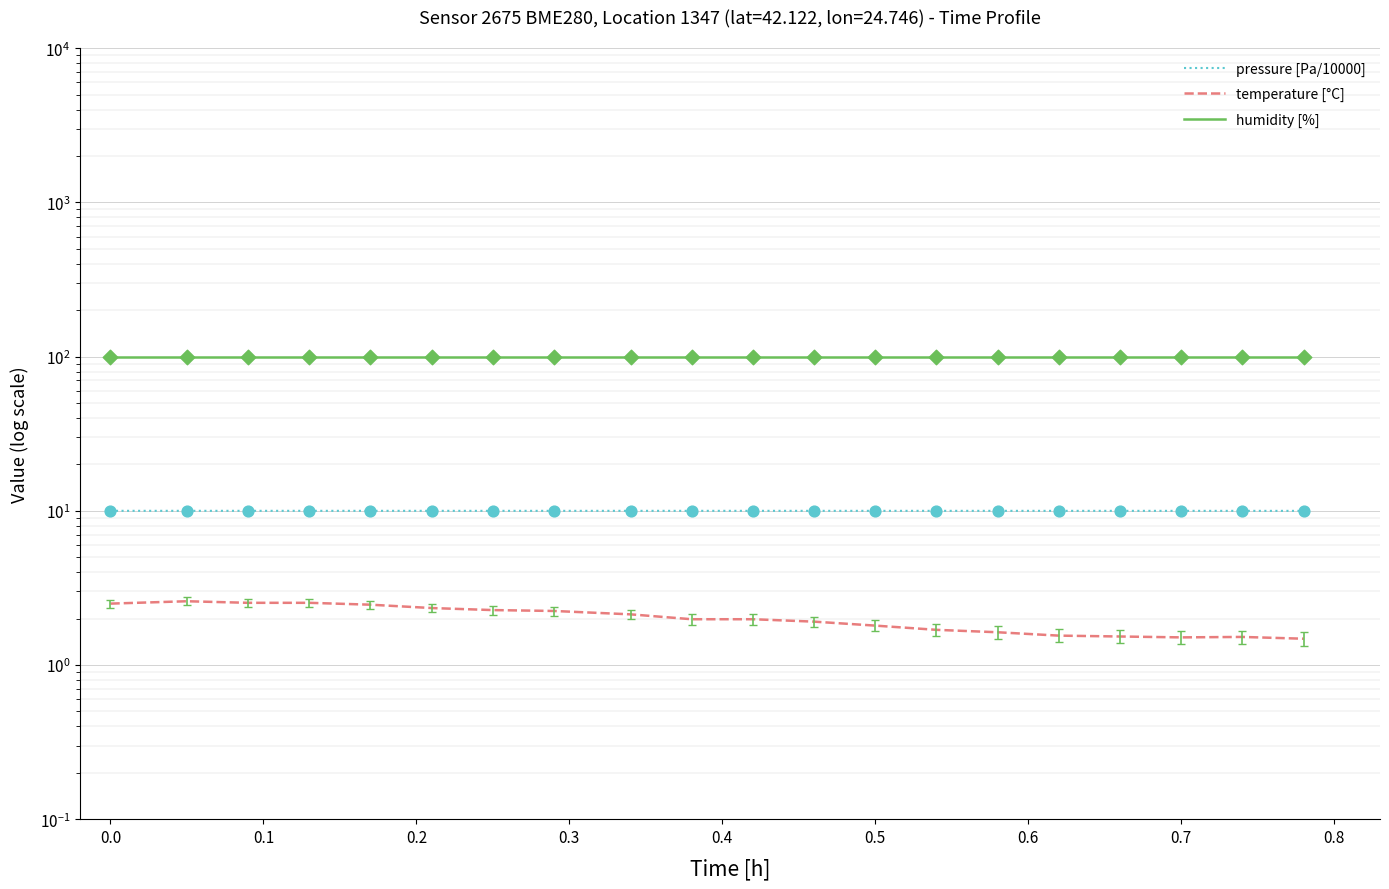

What is the total value across all series at 0.8?

112.0